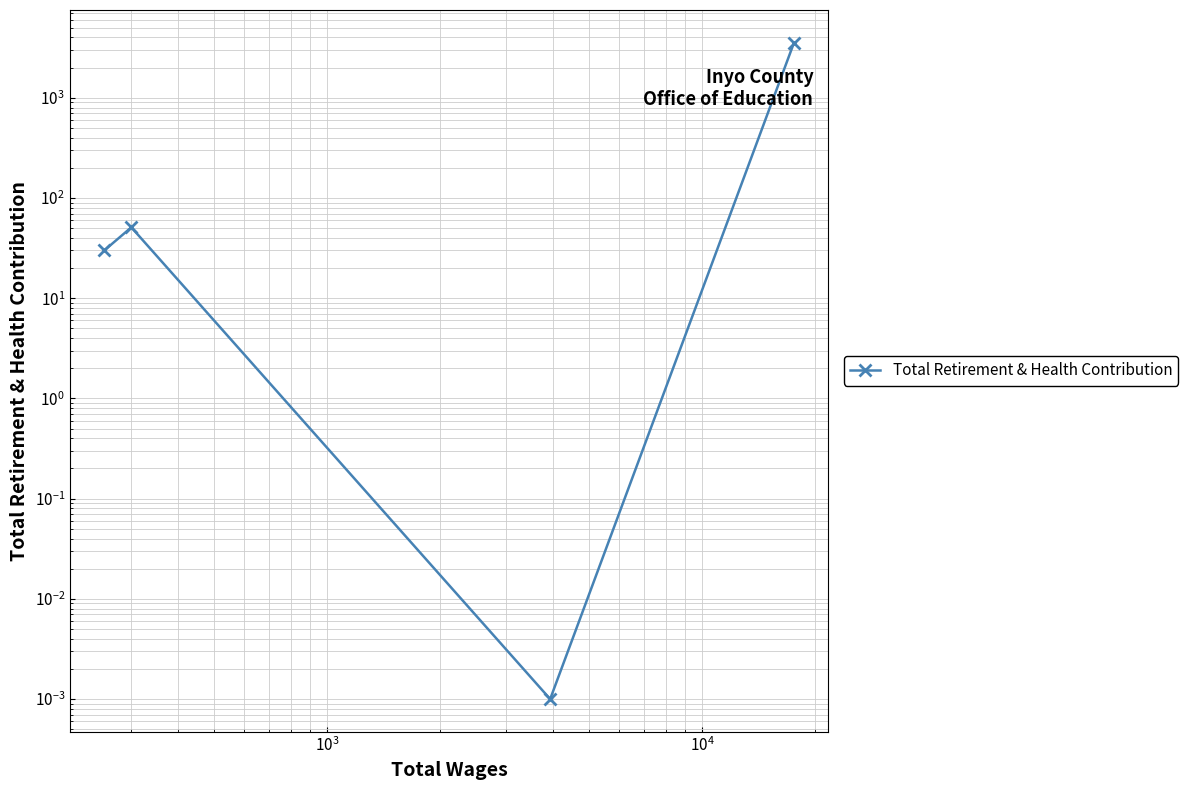

True or false: the data shows 79.1 at $\mathdefault{10^{2}}$.

False